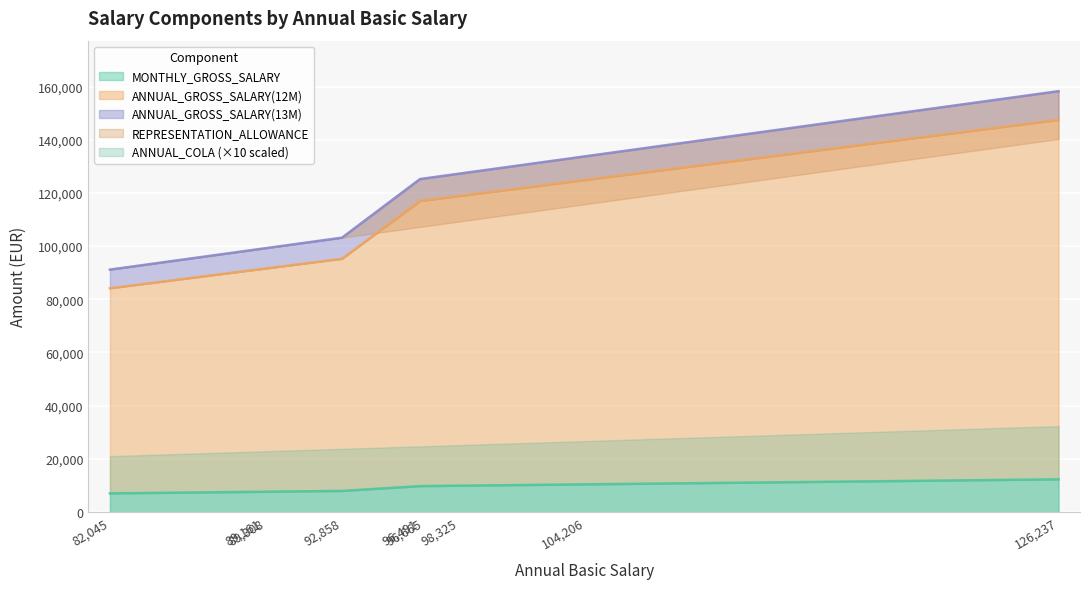

At which category is the sum across all series the highest?

126237